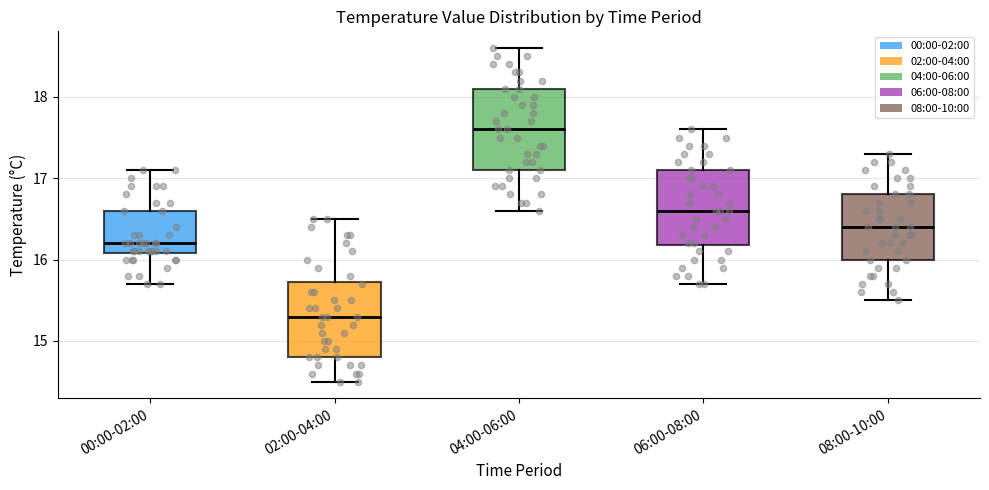

Where is the lower edge of the box for 06:00-08:00 on the y-axis? The values are not printed on the chart, so give them approximately, as read against the axis.

16.2